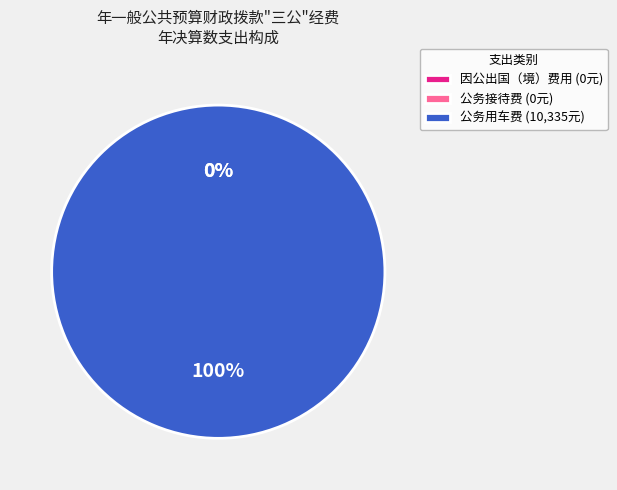

How many segments does this pie chart have?

3